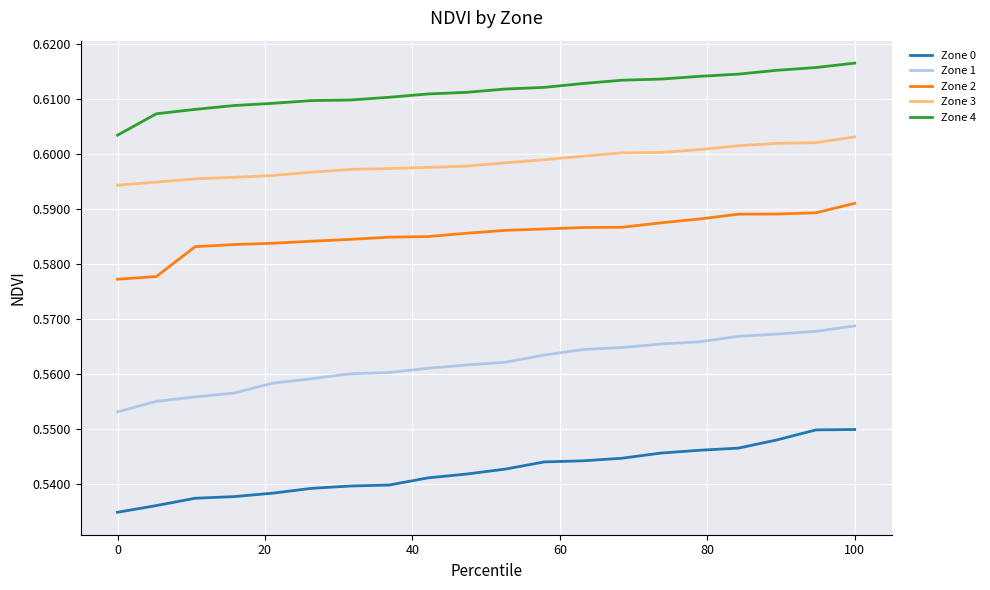

List the series in order of their peak value, lowest first.

Zone 0, Zone 1, Zone 2, Zone 3, Zone 4